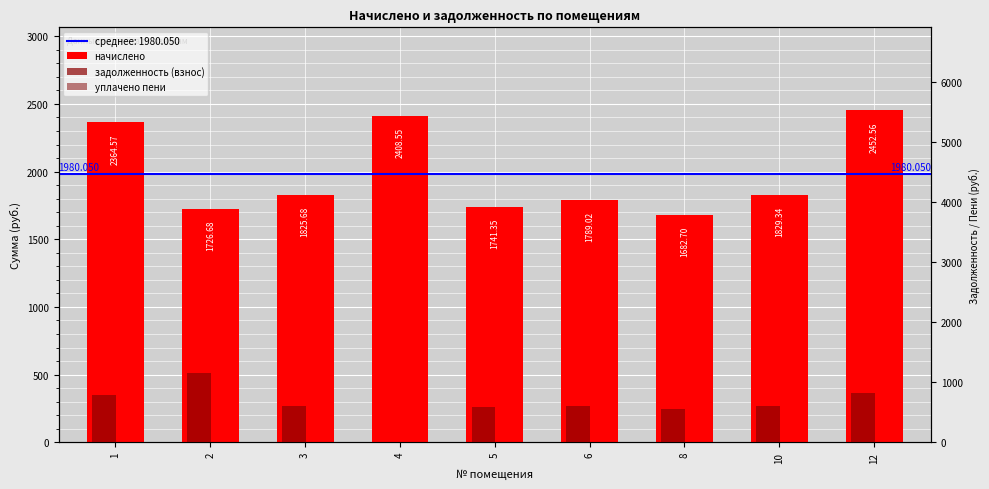

What is the sum of the начислено values at 10 and 8?

3512.0